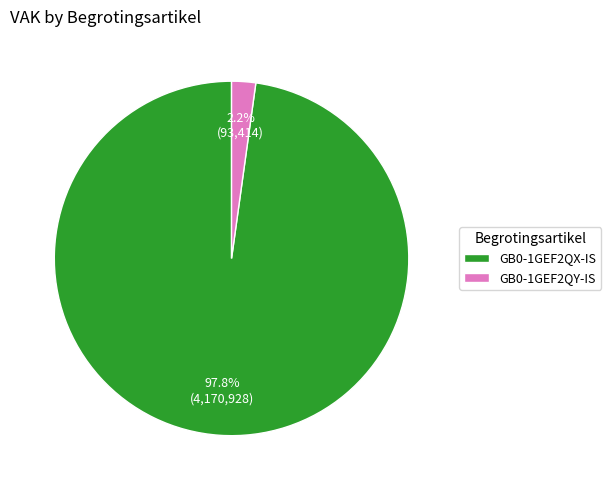

Does GB0-1GEF2QX-IS account for over 50% of the chart?

Yes